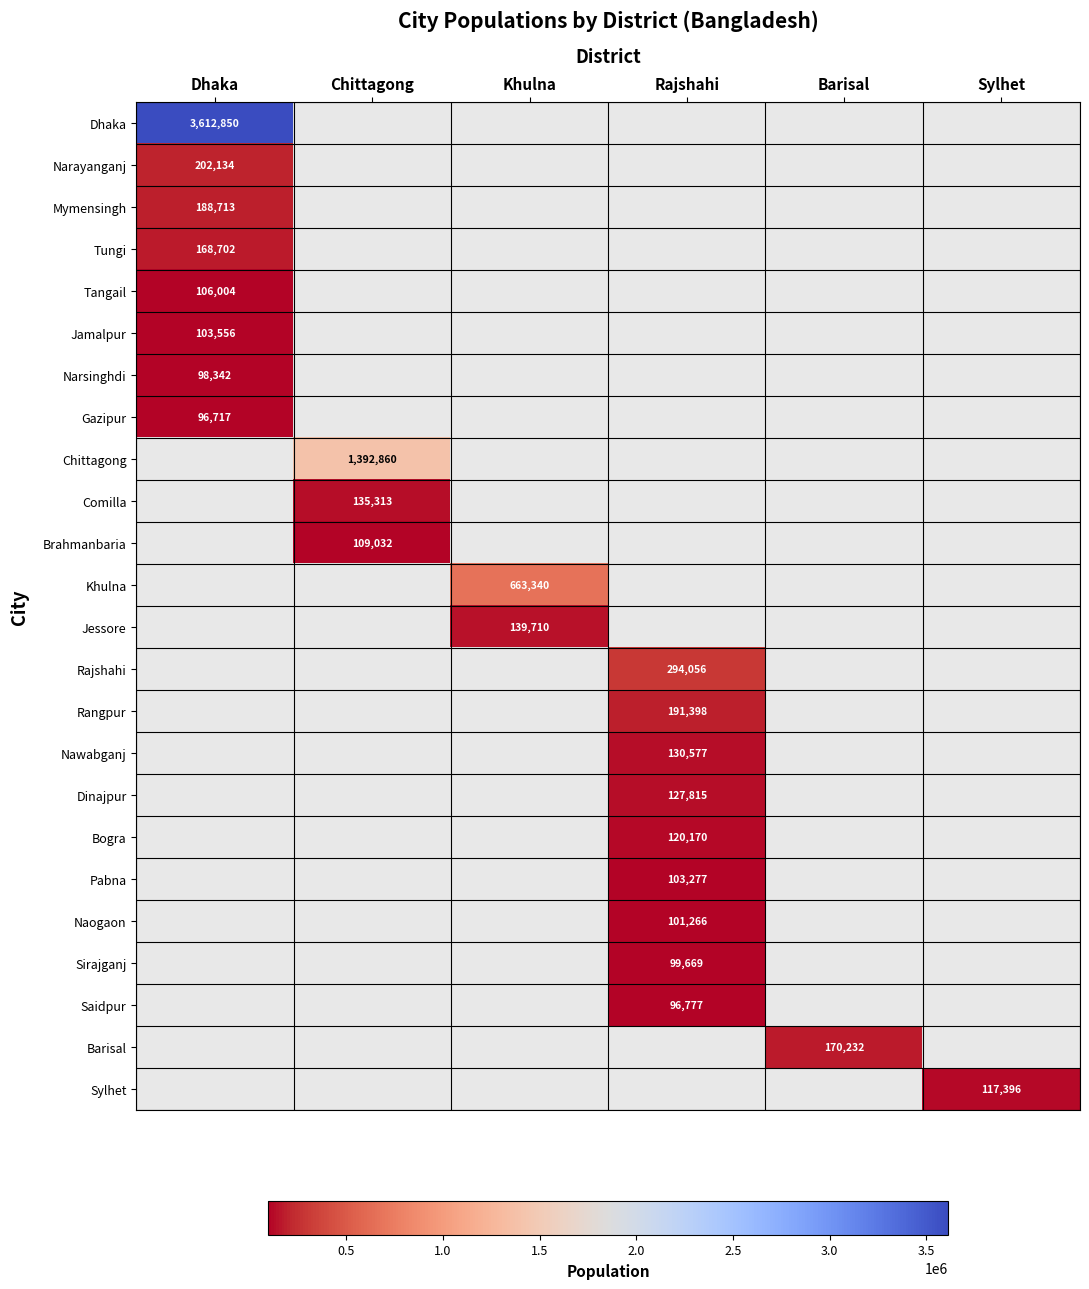

Is it true that Nawabganj equals 76560 at Rajshahi?

False